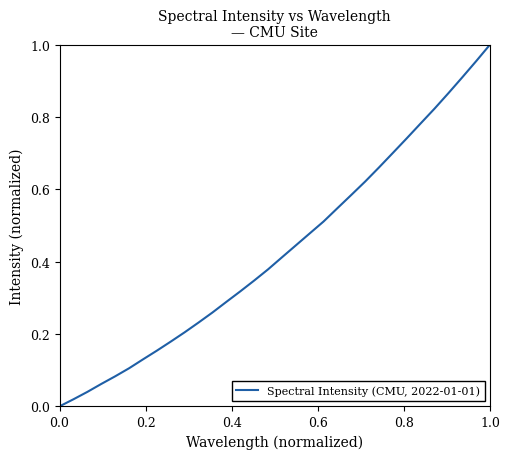

What is the value of the 19th point from the left?

0.5